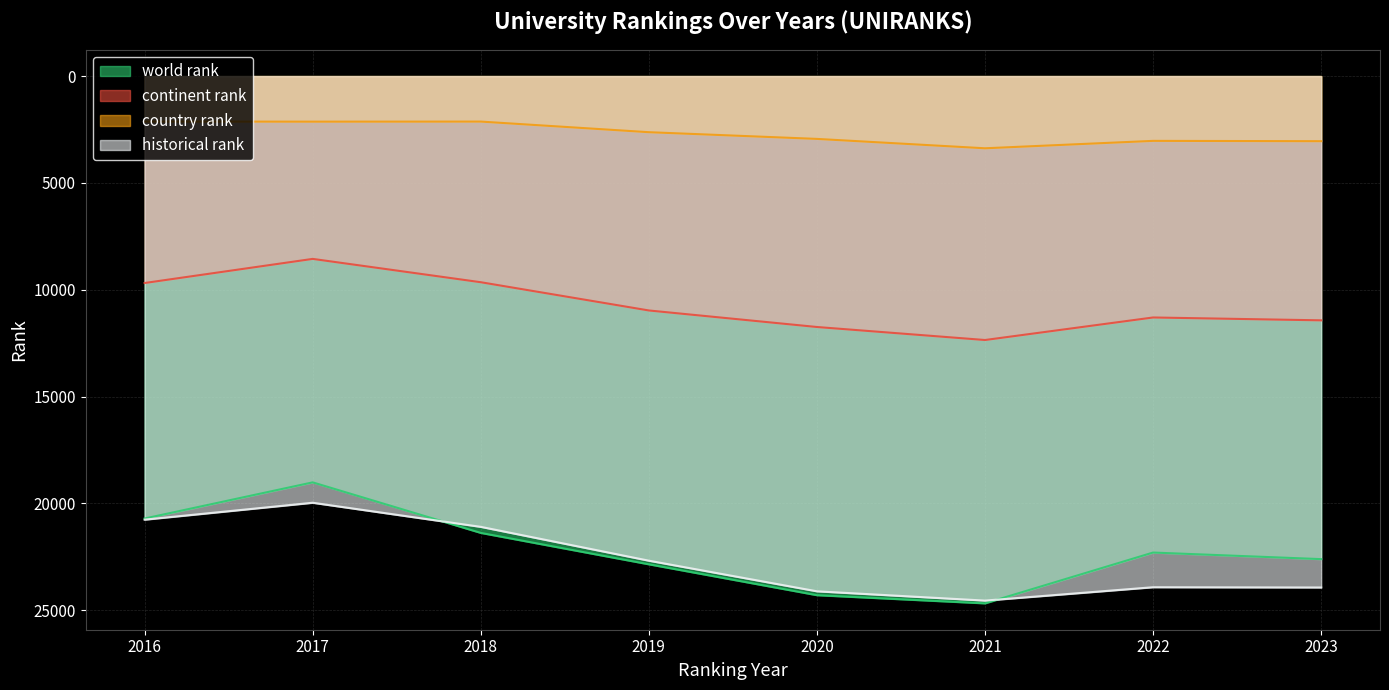

Reading right to left, extract all data points from this chart.

world rank: 22610	22302	24680	24297	22852	21382	19017	20710
continent rank: 11433	11299	12354	11745	10971	9649	8557	9686
country rank: 3048	3033	3380	2941	2627	2130	2133	2130
historical rank: 23937	23925	24551	24116	22683	21099	19971	20763